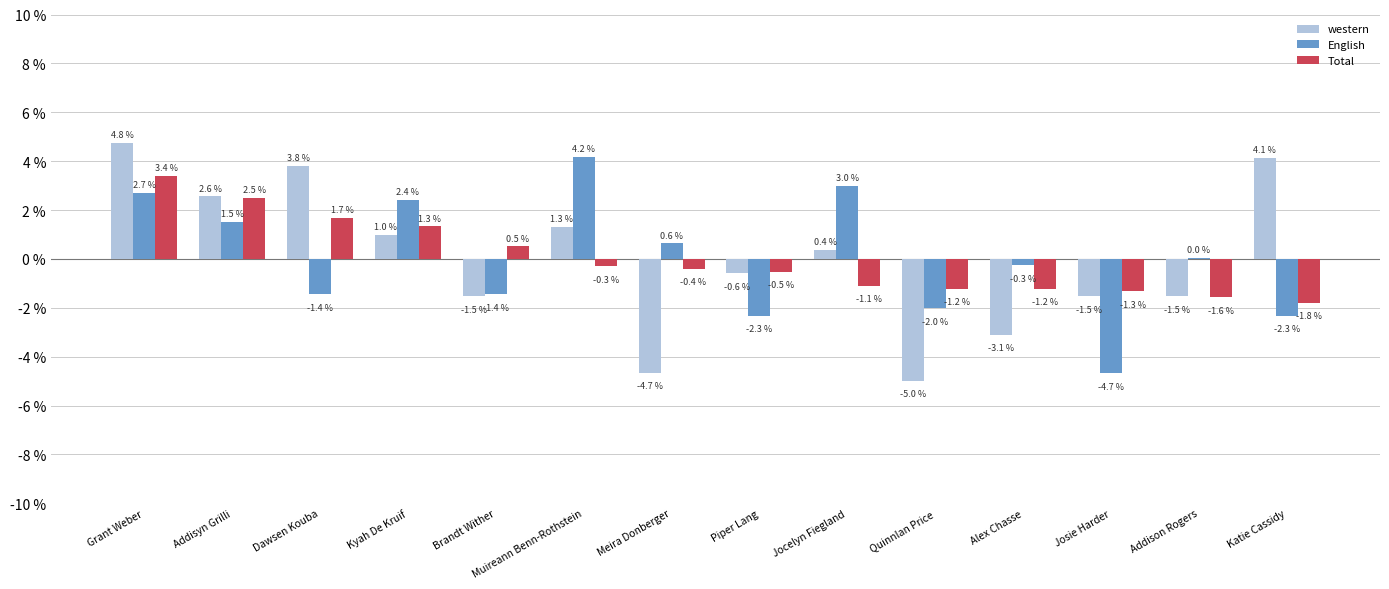

Is the value of western at Grant Weber greater than the value of Total at Muireann Benn-Rothstein?

Yes